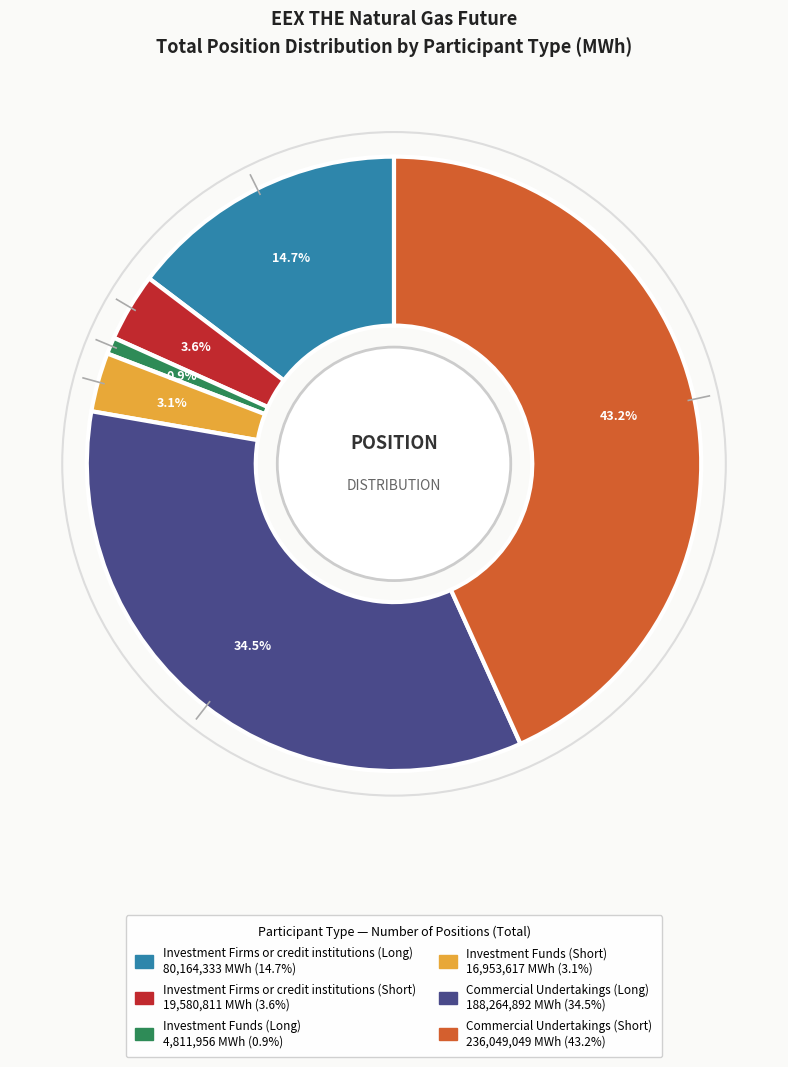

Do Investment Firms or credit institutions (Short) and Commercial Undertakings (Short) together represent more than half of the pie?

No